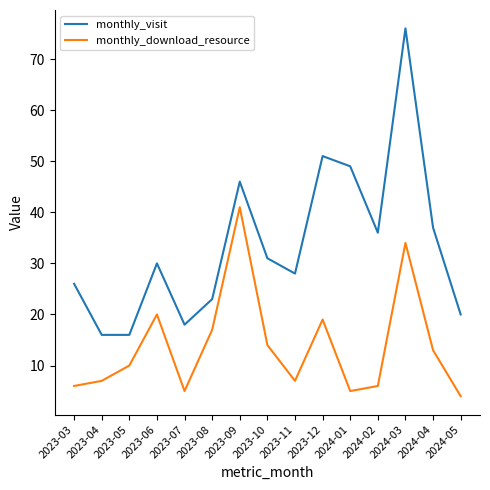

Count the number of categories in the chart.

15